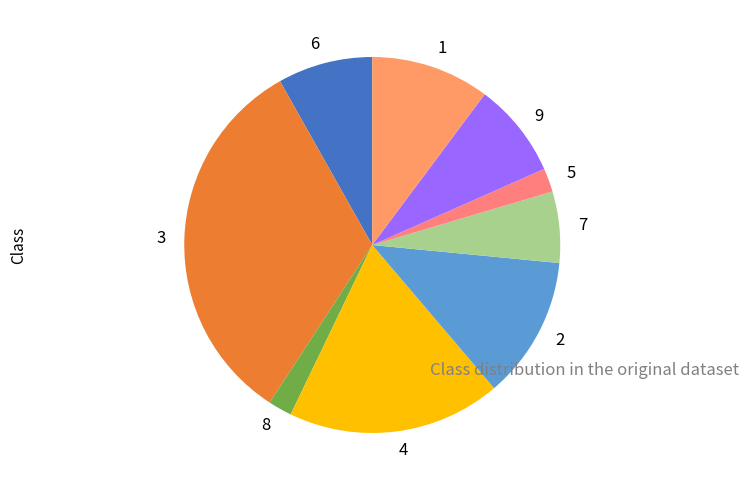

What is the ratio of the value at 2 to the value at 6?

1.5